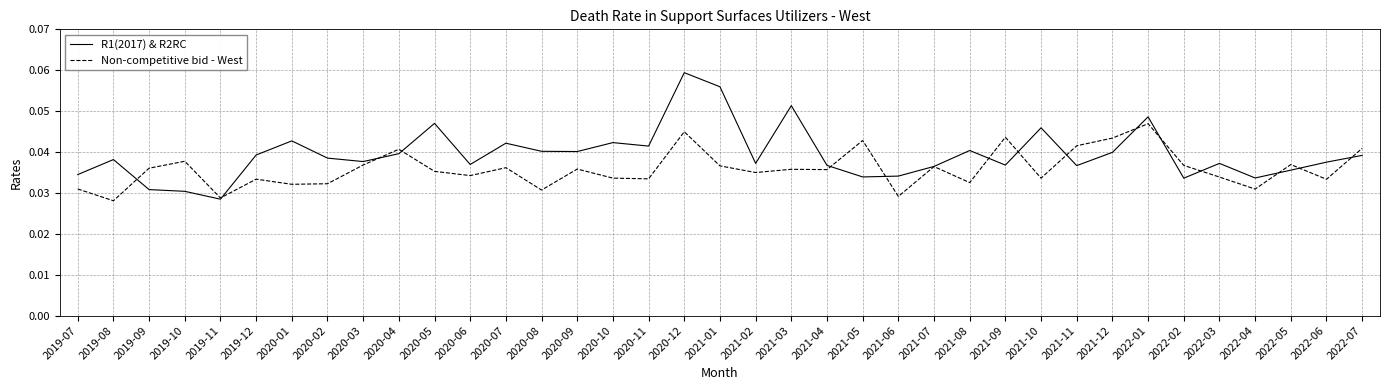

Between 2019-10 and 2021-06, which series saw the biggest shift?

Non-competitive bid - West